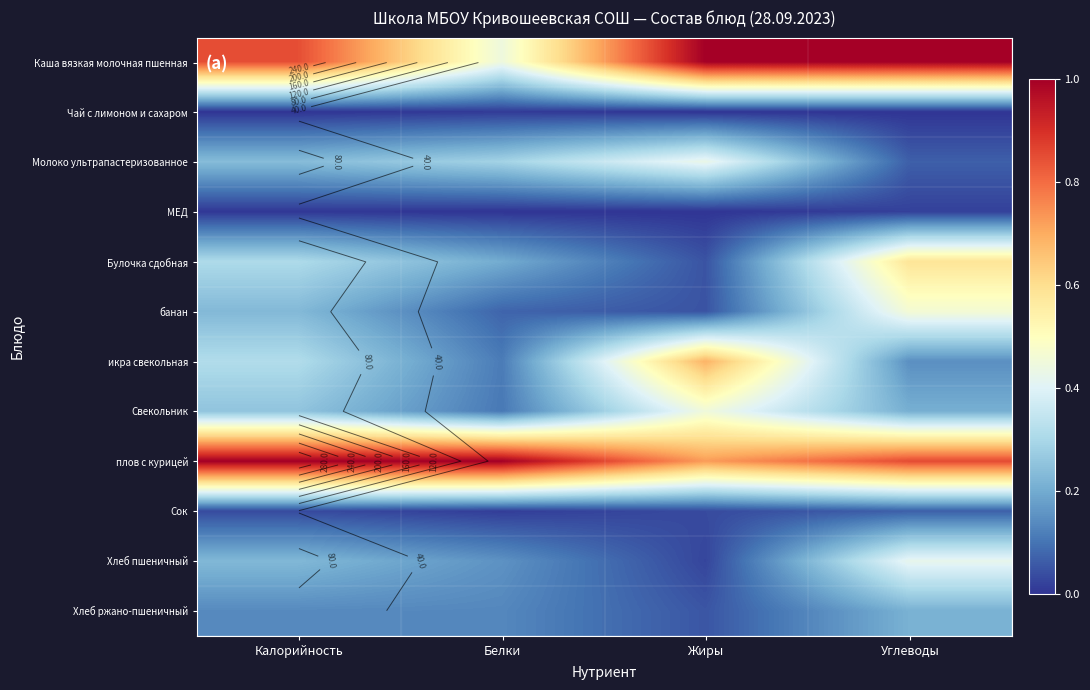

At how many categories does at least one series exceed 0?

4